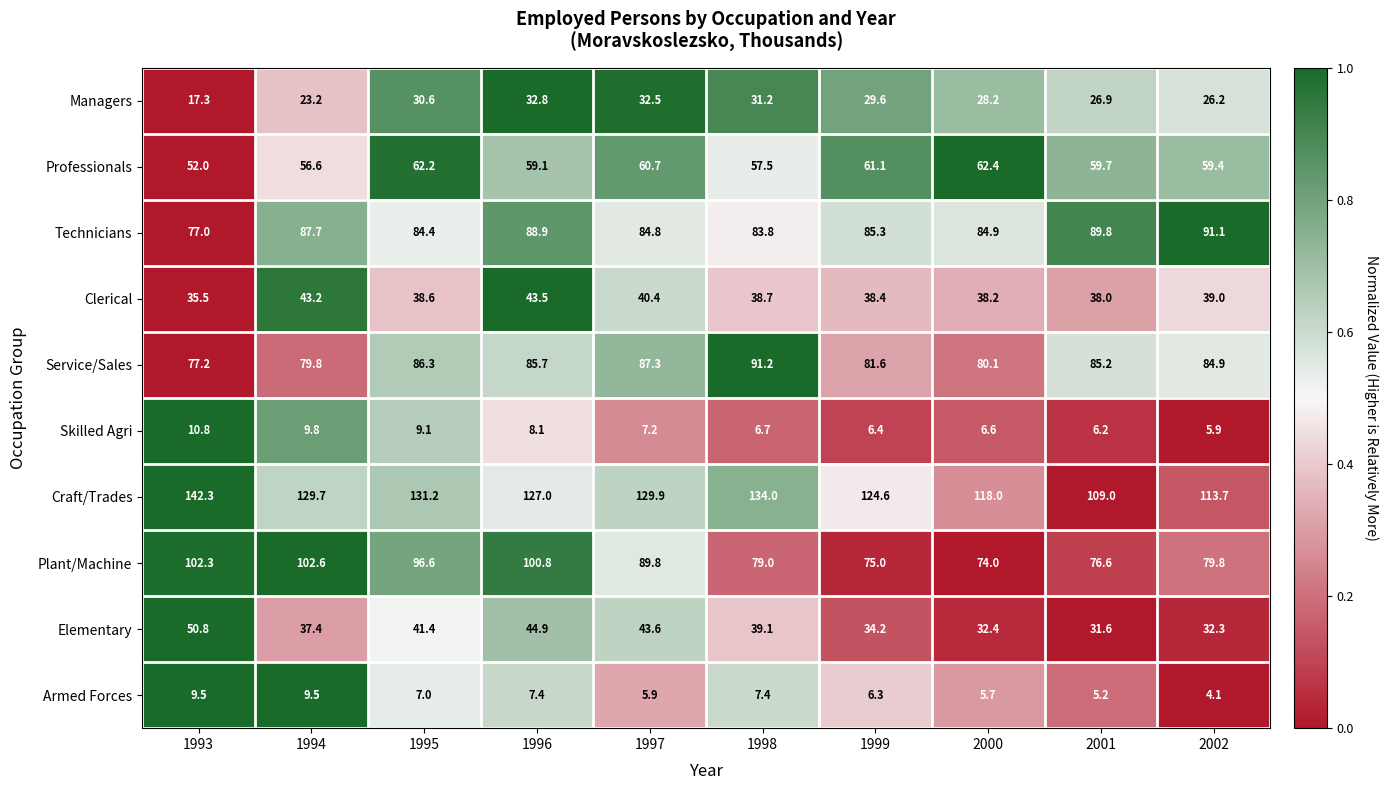

At which category does the chart reach its peak across all series?

1993